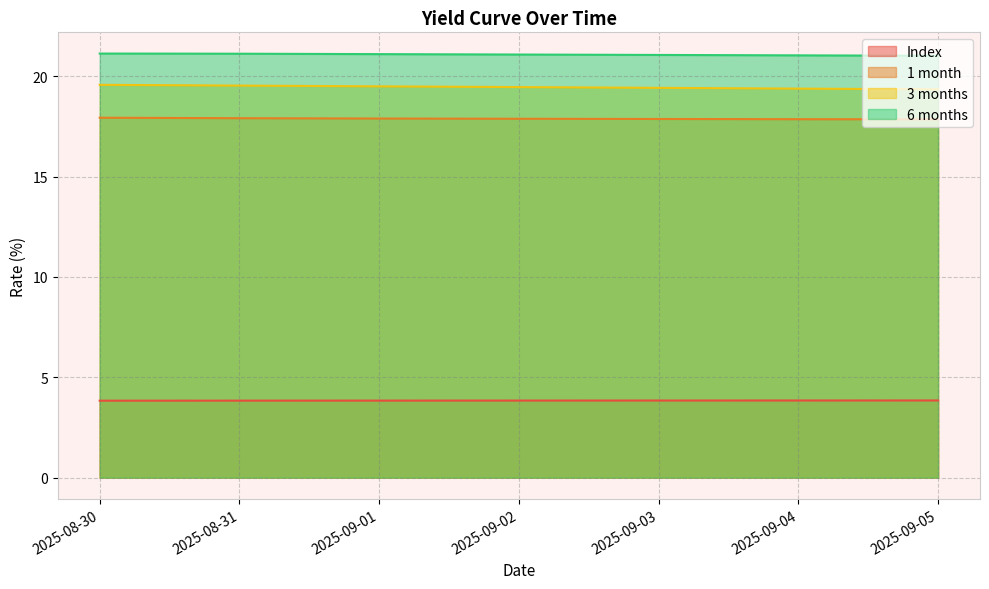

List the series in order of their peak value, lowest first.

Index, 1 month, 3 months, 6 months